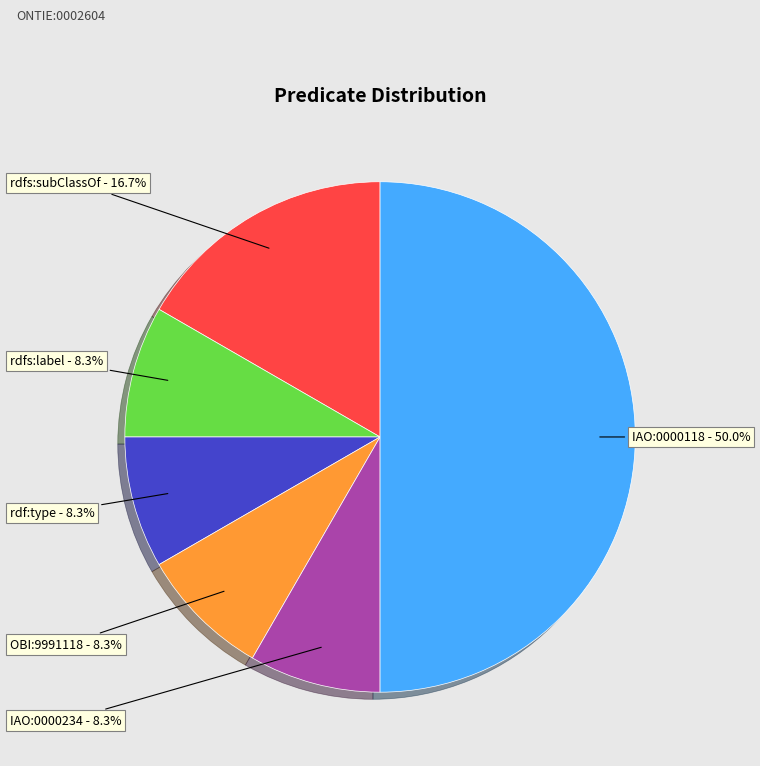

To the nearest percent, what is the combined percentage of rdfs:subClassOf and IAO:0000234?

25%